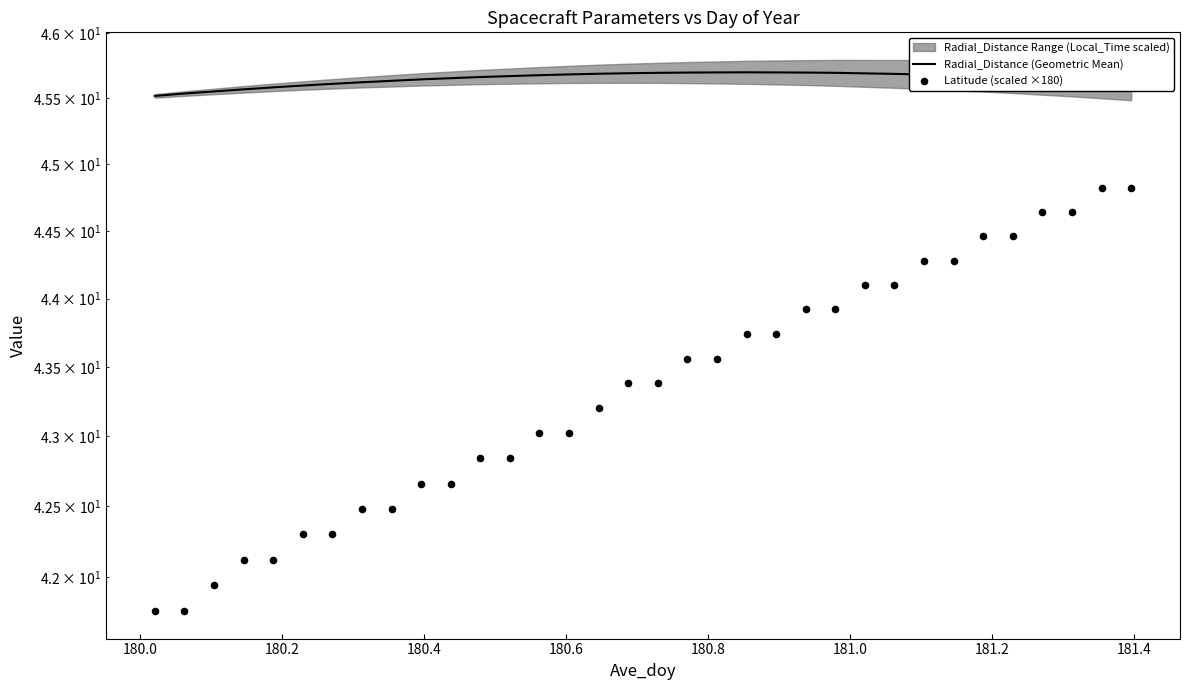

At how many categories does at least one series exceed 43?

34